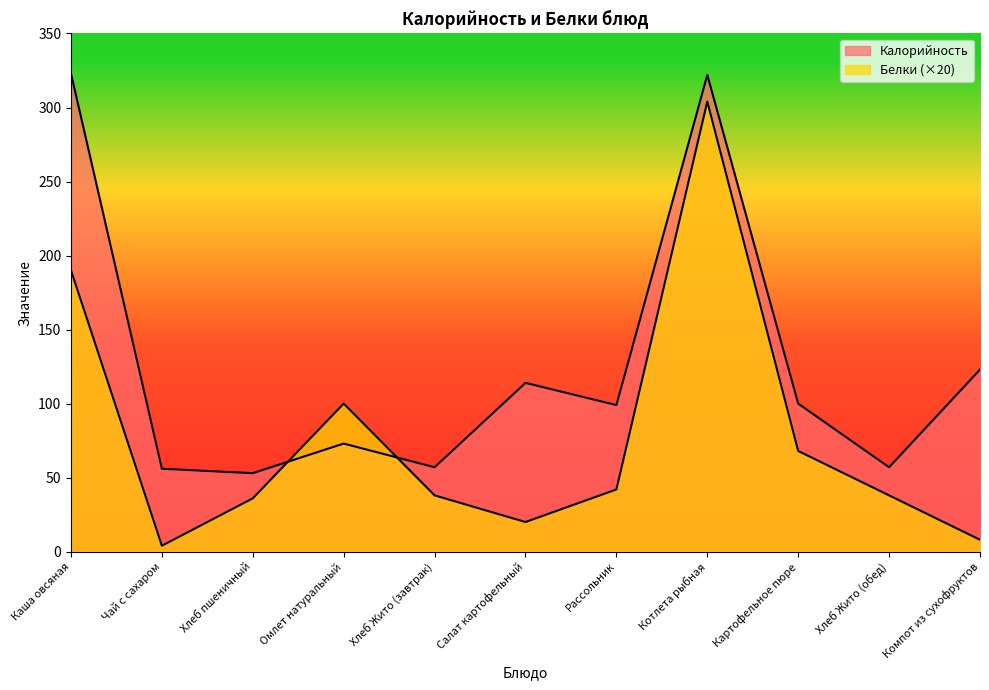

Rank the series by their maximum value, from highest to lowest.

Калорийность, Белки